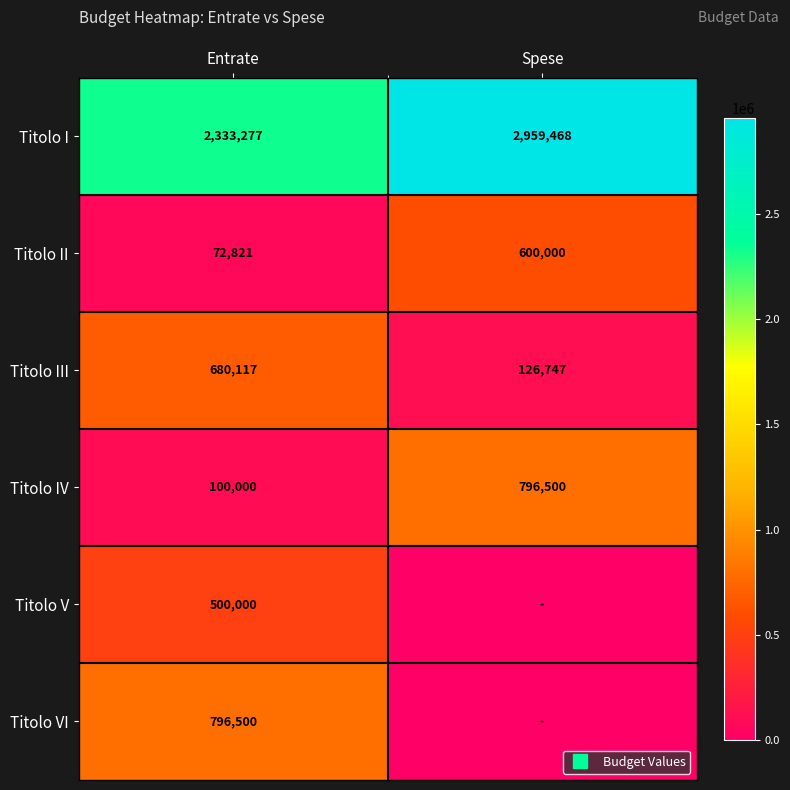

What is the spread (max minus min) of values at Spese?

2959467.8